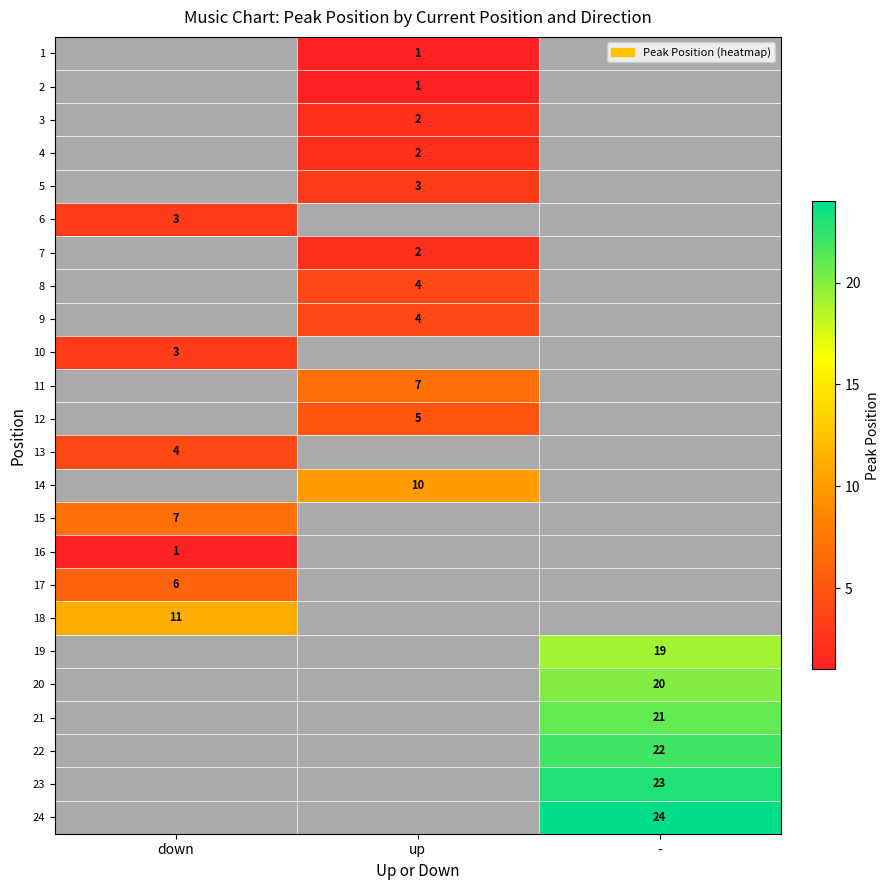

At which category does the chart reach its minimum across all series?

up